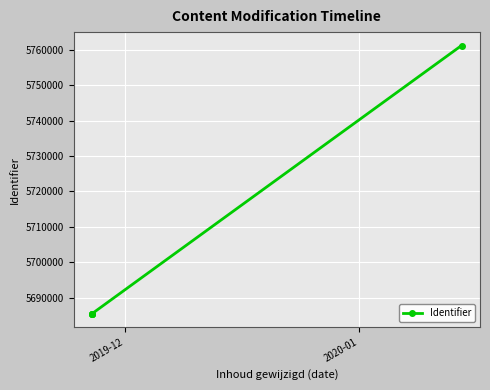

What is the greatest value displayed?

5761261